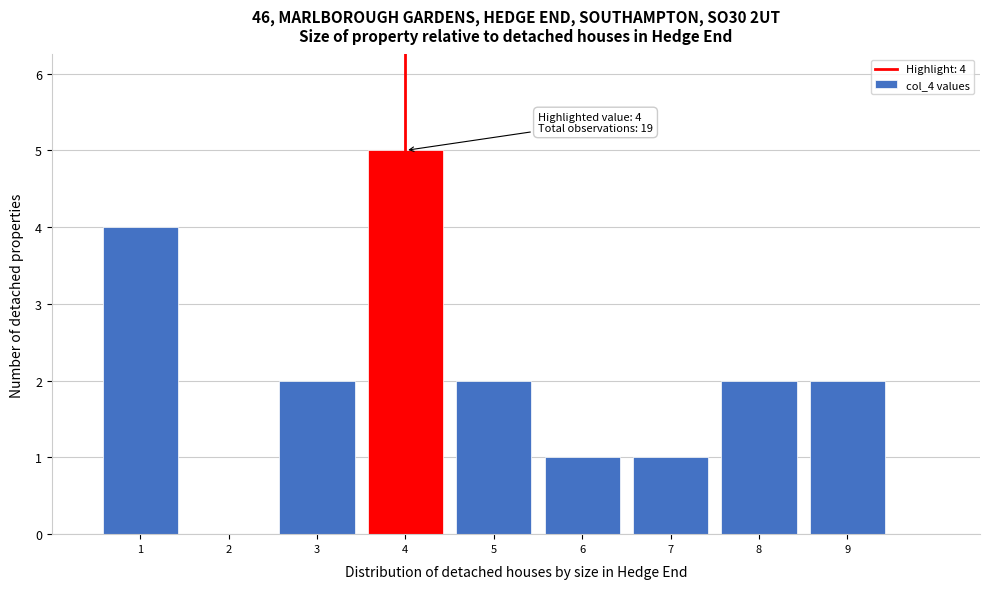

Which range on the x-axis has the tallest bar?

3.5 to 4.5